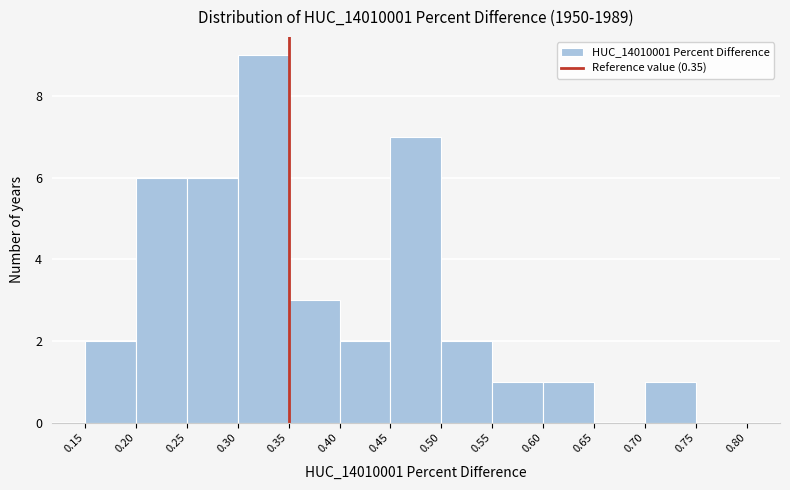

Over which range of the x-axis is the bar tallest?

0.30 to 0.35